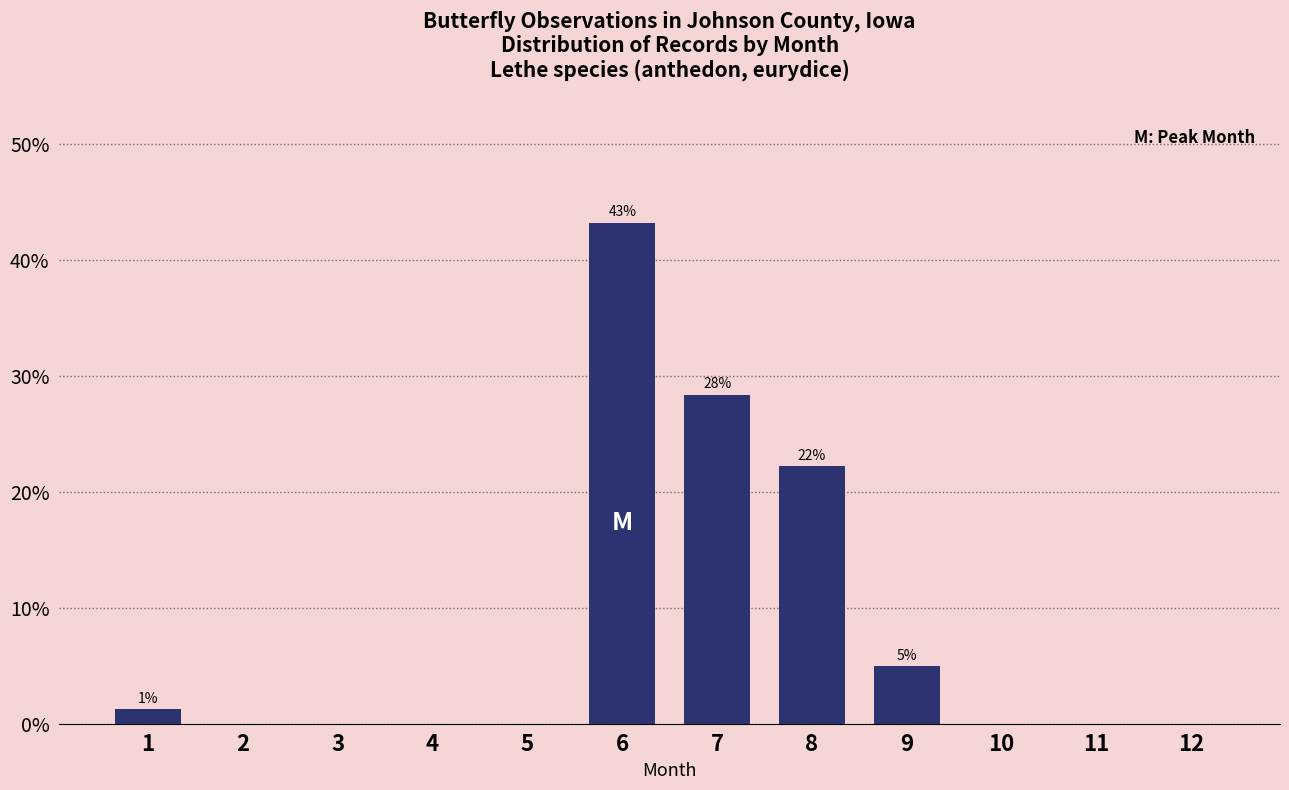

Reading right to left, transcribe all the data shown in this chart.

12=0.0	11=0.0	10=0.0	9=4.9	8=22.2	7=28.4	6=43.2	5=0.0	4=0.0	3=0.0	2=0.0	1=1.2